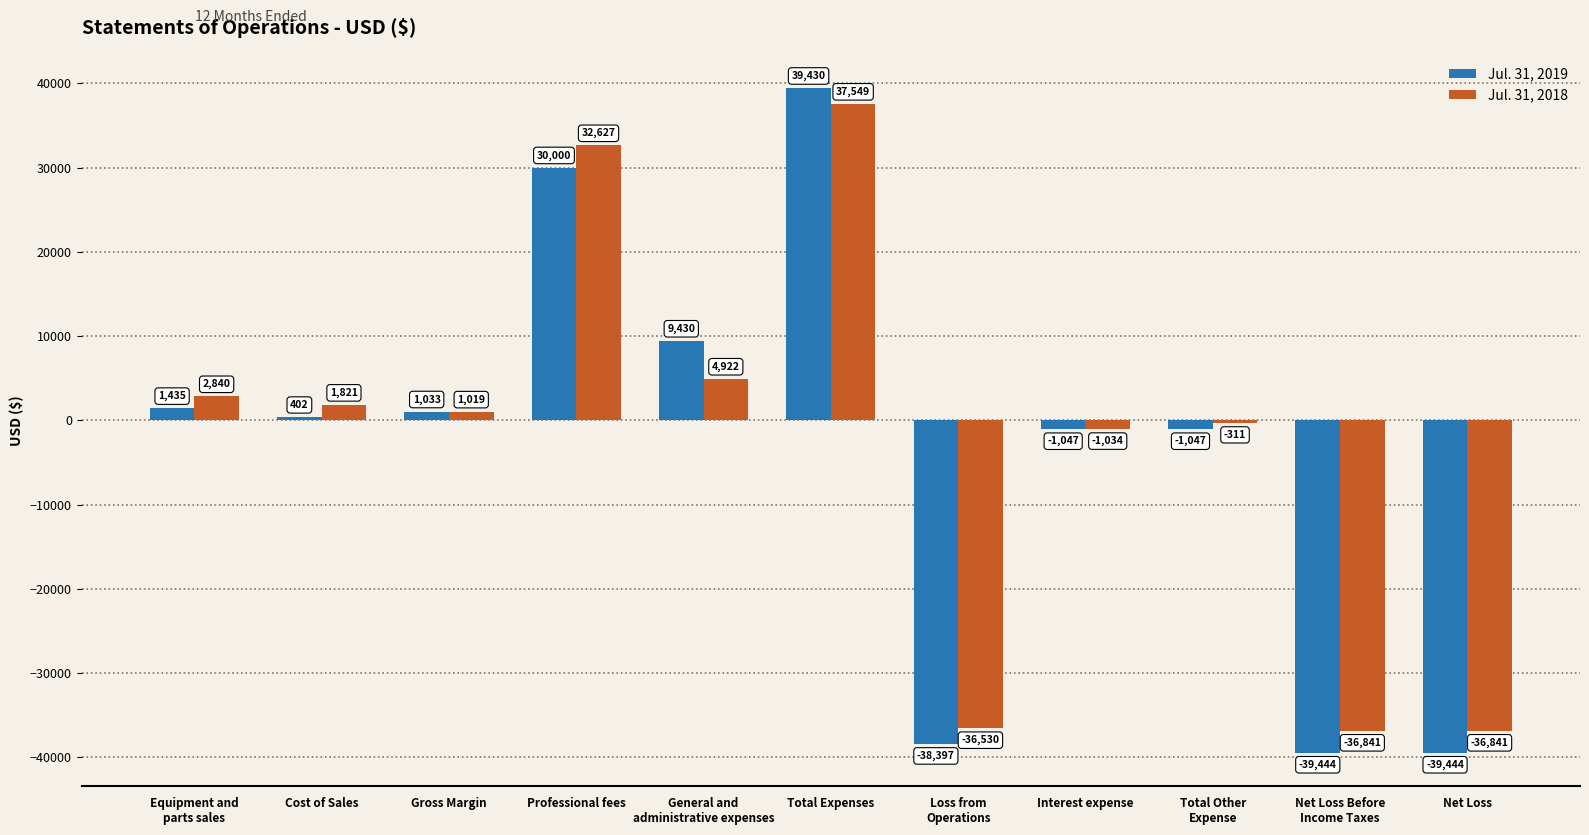

Which label corresponds to the largest value in the chart?

Total Expenses